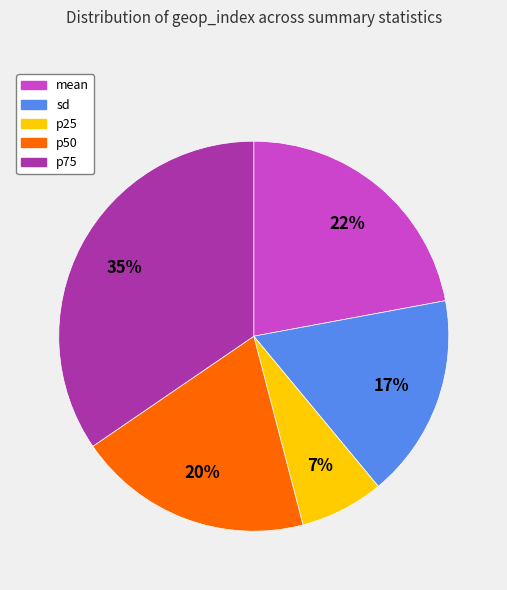

Is sd the majority of the pie?

No